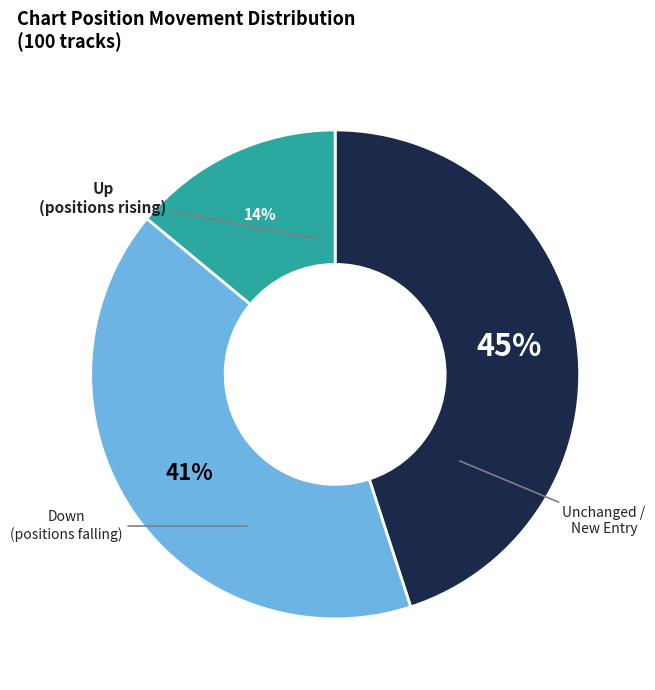

To the nearest percent, what is the average slice percentage?

33%